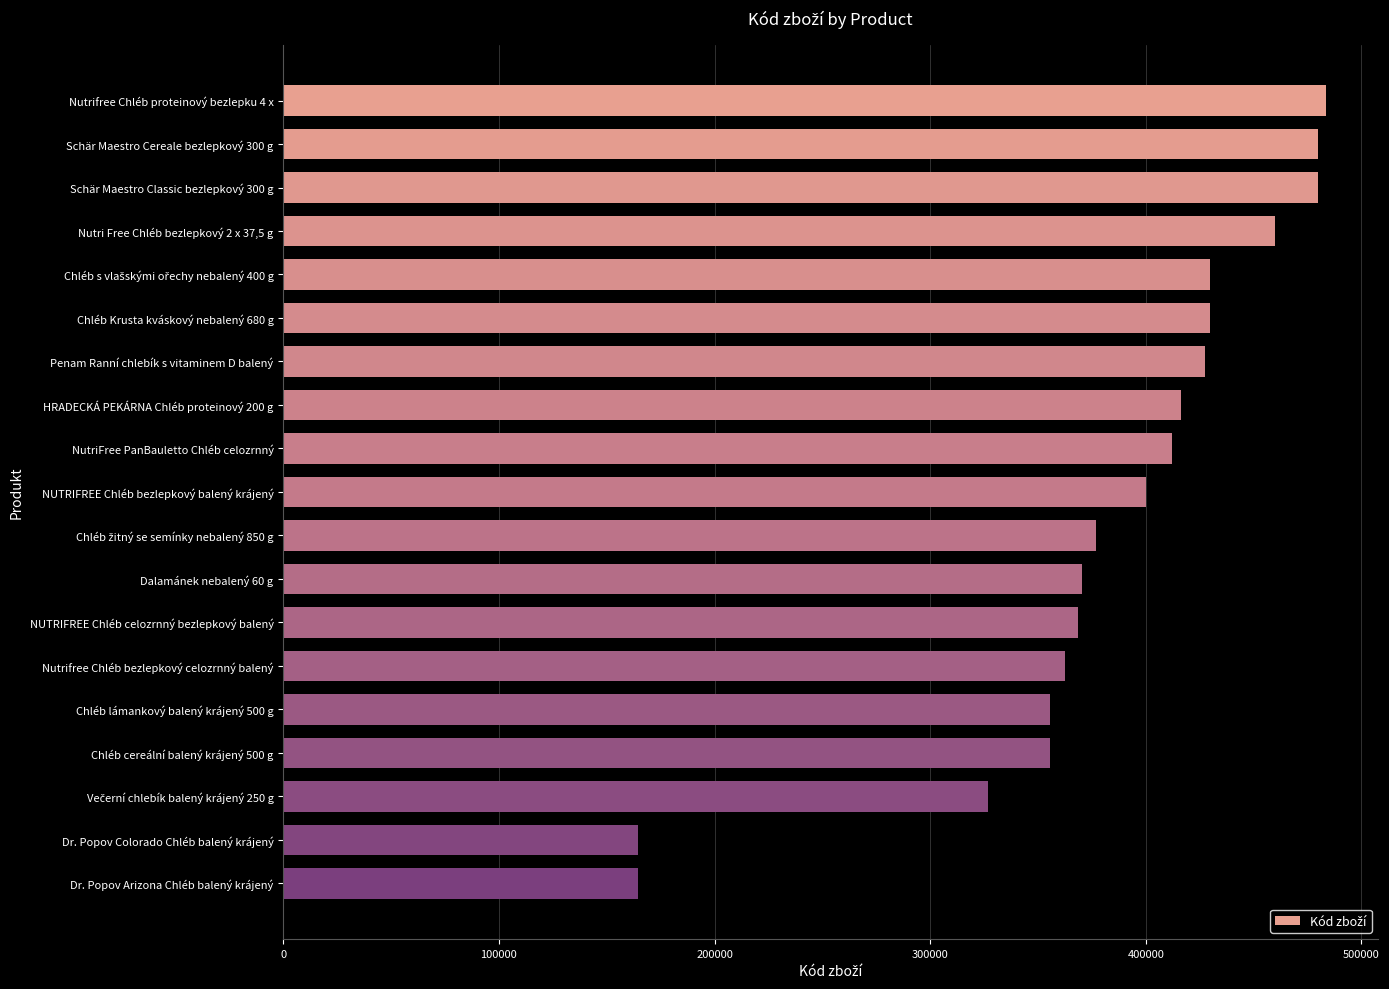

True or false: the data shows 400160 at NUTRIFREE Chléb bezlepkový balený krájený.

True